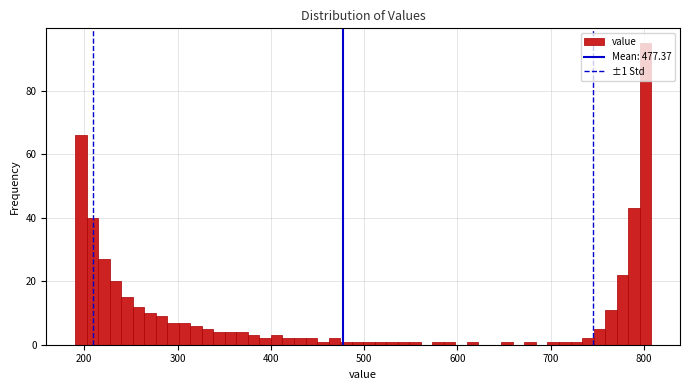

Read against the x-axis, roughly where is the centre of the tallest bar?

800